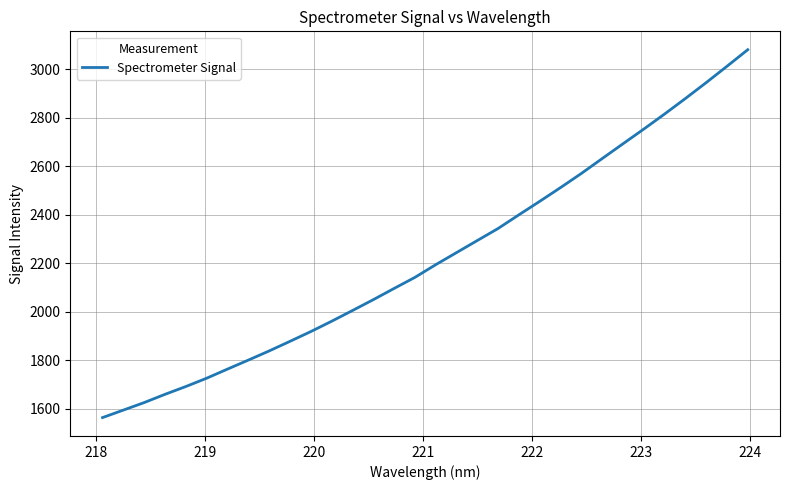

What is the greatest value displayed?

3081.3